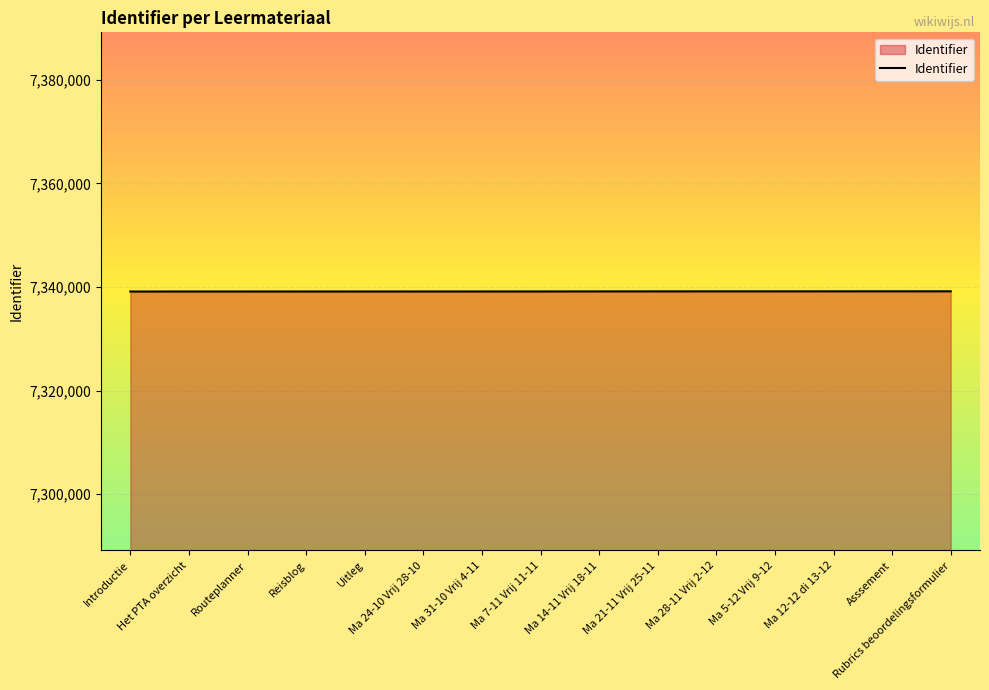

What is the approximate value at Rubrics beoordelingsformulier?

7339165